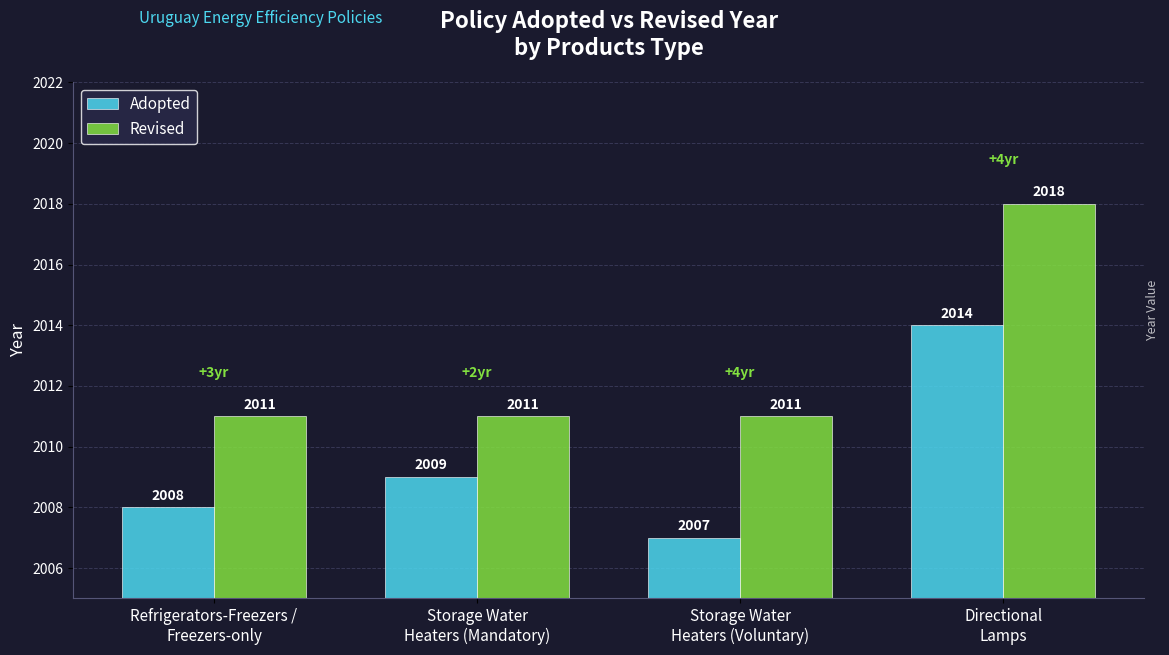

At which category does the chart reach its peak across all series?

Directional
Lamps